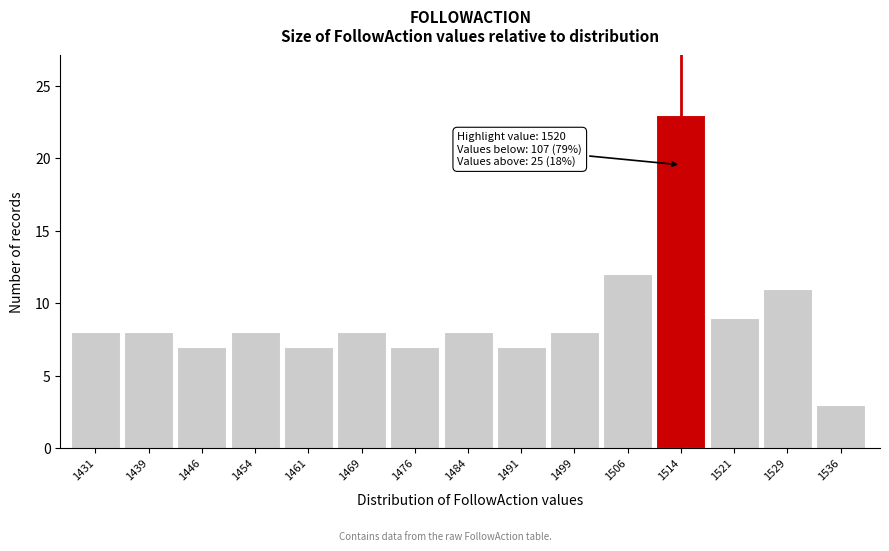

Reading left to right, list all the values displayed in this chart.

8	8	7	8	7	8	7	8	7	8	12	23	9	11	3